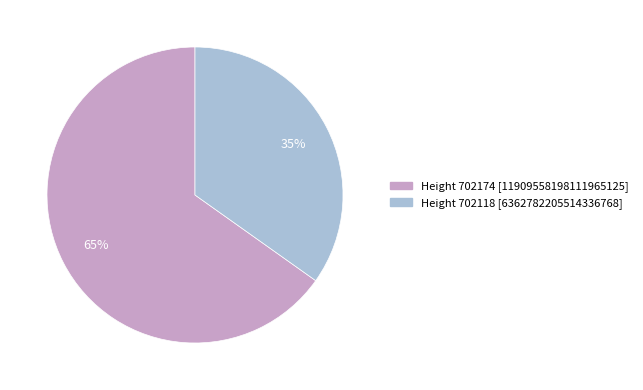

To the nearest percent, what is the difference between the largest and smallest slice percentages?

30%